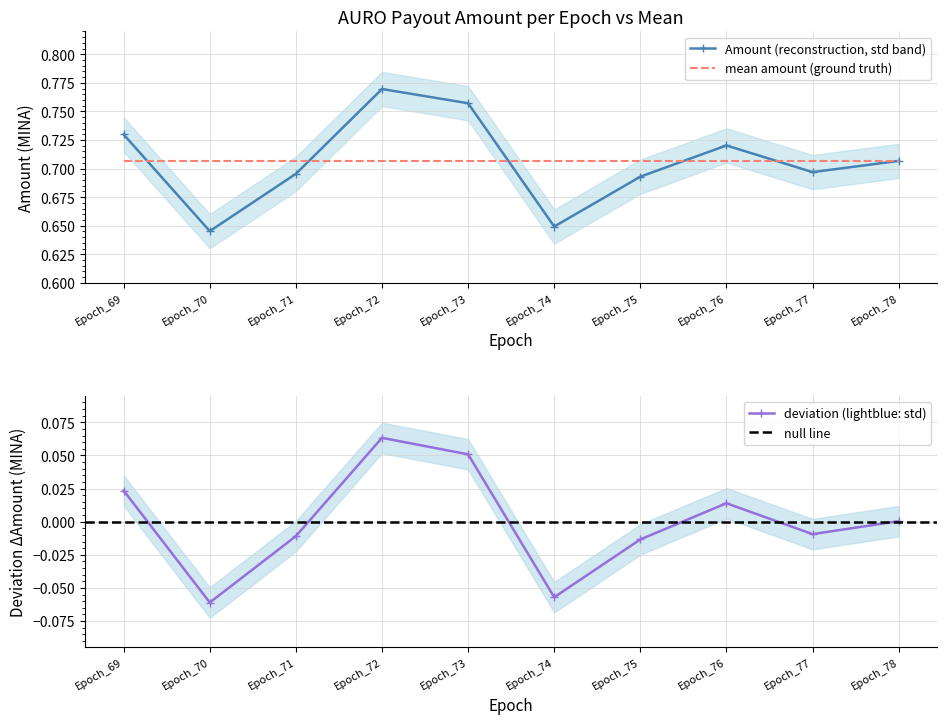

What is the difference between the maximum and second lowest values?

0.1